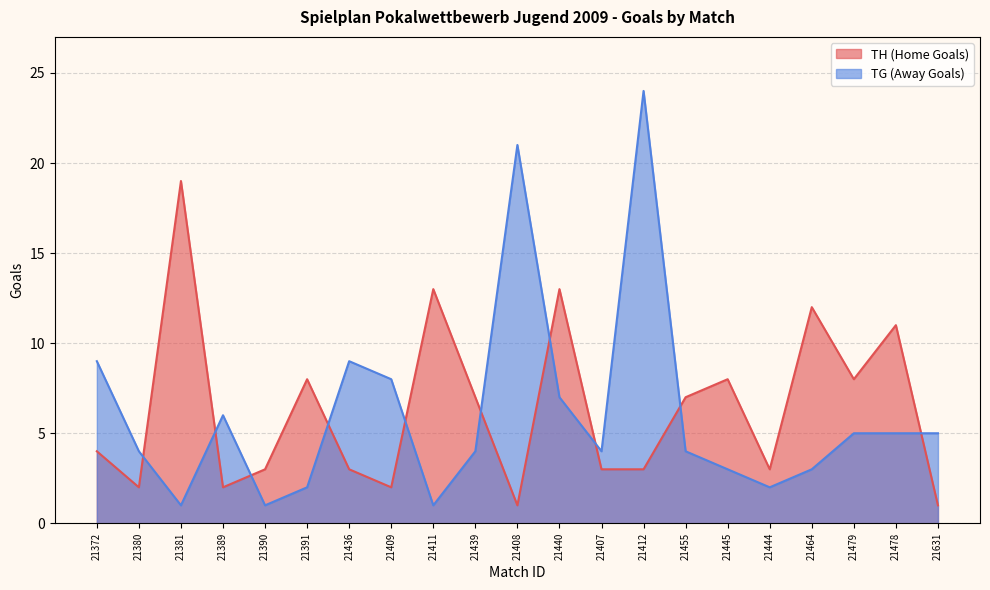

Reading left to right, what are all the values shown in this chart?

TH (Home Goals): 21372=4	21380=2	21381=19	21389=2	21390=3	21391=8	21436=3	21409=2	21411=13	21439=7	21408=1	21440=13	21407=3	21412=3	21455=7	21445=8	21444=3	21464=12	21479=8	21478=11	21631=1
TG (Away Goals): 21372=9	21380=4	21381=1	21389=6	21390=1	21391=2	21436=9	21409=8	21411=1	21439=4	21408=21	21440=7	21407=4	21412=24	21455=4	21445=3	21444=2	21464=3	21479=5	21478=5	21631=5